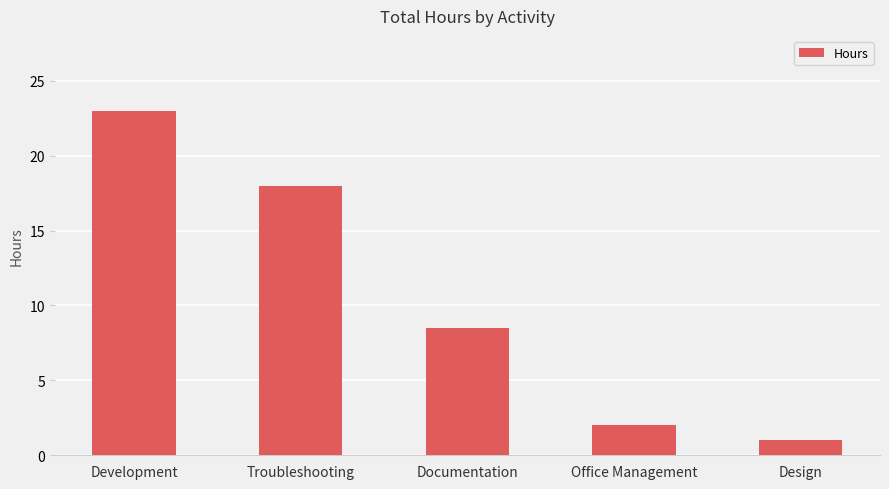

List the labels in order of value, largest first.

Development, Troubleshooting, Documentation, Office Management, Design